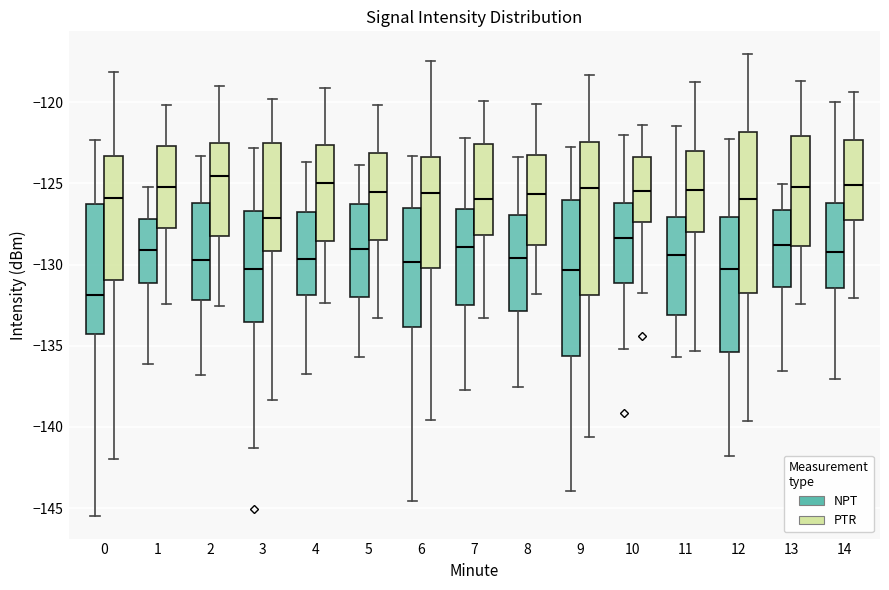

Reading left to right, transcribe this box plot: for each box, give where its median line is, the range the box spans, and where its two whiskers end, as read against the y-axis. The values are not printed on the chart, so give them approximately, as read against the axis.

0 (NPT): median -132.0, box -134.5 to -126.0, whiskers -145.5 to -122.5
0 (PTR): median -126.0, box -131.0 to -123.5, whiskers -142.0 to -118.0
1 (NPT): median -129.0, box -131.0 to -127.0, whiskers -136.0 to -125.0
1 (PTR): median -125.5, box -128.0 to -122.5, whiskers -132.5 to -120.0
2 (NPT): median -129.5, box -132.0 to -126.0, whiskers -137.0 to -123.5
2 (PTR): median -124.5, box -128.0 to -122.5, whiskers -132.5 to -119.0
3 (NPT): median -130.5, box -133.5 to -126.5, whiskers -141.5 to -123.0
3 (PTR): median -127.0, box -129.0 to -122.5, whiskers -138.5 to -120.0
4 (NPT): median -129.5, box -132.0 to -127.0, whiskers -136.5 to -123.5
4 (PTR): median -125.0, box -128.5 to -122.5, whiskers -132.5 to -119.0
5 (NPT): median -129.0, box -132.0 to -126.5, whiskers -135.5 to -124.0
5 (PTR): median -125.5, box -128.5 to -123.0, whiskers -133.5 to -120.0
6 (NPT): median -130.0, box -134.0 to -126.5, whiskers -144.5 to -123.5
6 (PTR): median -125.5, box -130.0 to -123.5, whiskers -139.5 to -117.5
7 (NPT): median -129.0, box -132.5 to -126.5, whiskers -137.5 to -122.0
7 (PTR): median -126.0, box -128.0 to -122.5, whiskers -133.5 to -120.0
8 (NPT): median -129.5, box -133.0 to -127.0, whiskers -137.5 to -123.5
8 (PTR): median -125.5, box -129.0 to -123.5, whiskers -132.0 to -120.0
9 (NPT): median -130.5, box -135.5 to -126.0, whiskers -144.0 to -123.0
9 (PTR): median -125.5, box -132.0 to -122.5, whiskers -140.5 to -118.5
10 (NPT): median -128.5, box -131.0 to -126.0, whiskers -135.0 to -122.0
10 (PTR): median -125.5, box -127.5 to -123.5, whiskers -132.0 to -121.5
11 (NPT): median -129.5, box -133.0 to -127.0, whiskers -135.5 to -121.5
11 (PTR): median -125.5, box -128.0 to -123.0, whiskers -135.5 to -119.0
12 (NPT): median -130.5, box -135.5 to -127.0, whiskers -142.0 to -122.0
12 (PTR): median -126.0, box -131.5 to -122.0, whiskers -139.5 to -117.0
13 (NPT): median -129.0, box -131.5 to -126.5, whiskers -136.5 to -125.0
13 (PTR): median -125.0, box -129.0 to -122.0, whiskers -132.5 to -118.5
14 (NPT): median -129.5, box -131.5 to -126.0, whiskers -137.0 to -120.0
14 (PTR): median -125.0, box -127.5 to -122.5, whiskers -132.0 to -119.5